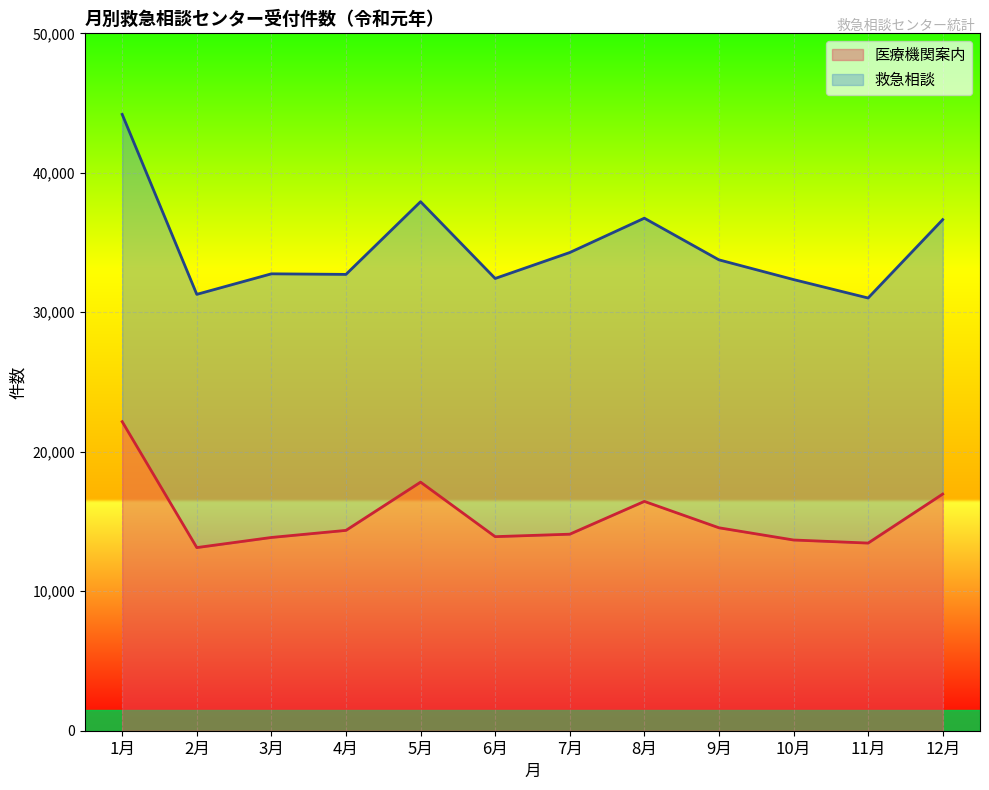

What is the difference between the values at 2月 and 9月?

1420